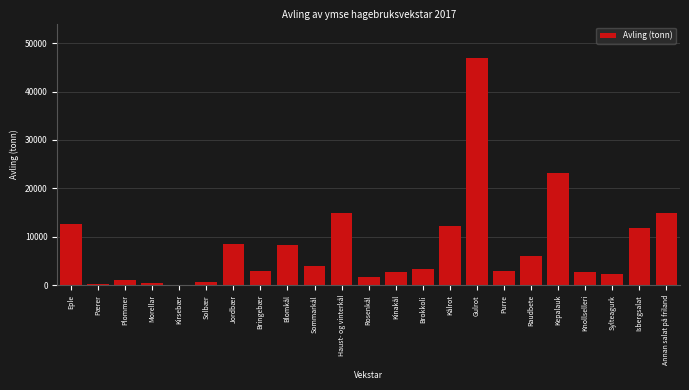

What is the sum of all values?

185085